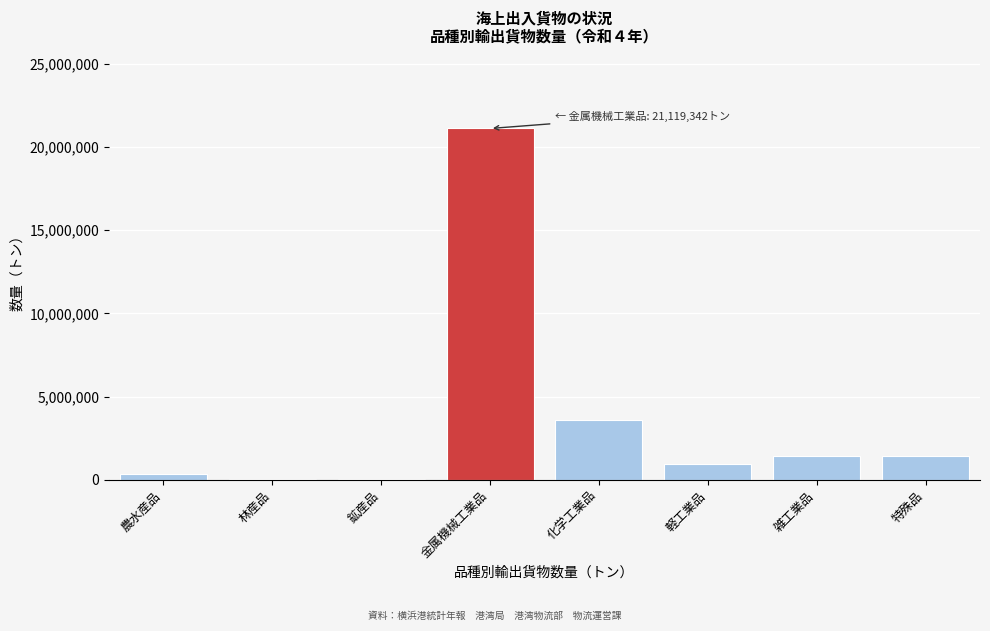

Between 雑工業品 and 農水産品, which is larger?

雑工業品